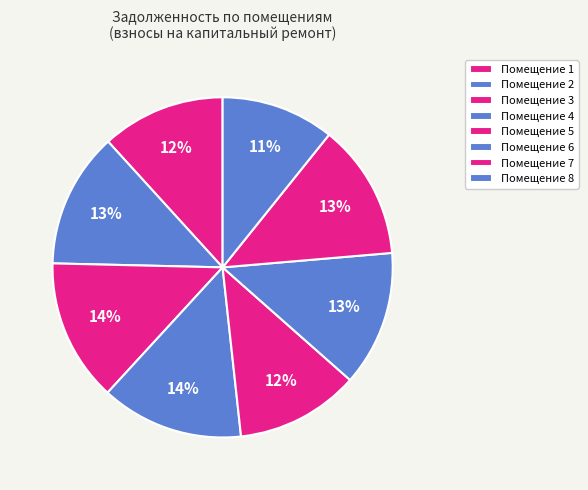

How many segments does this pie chart have?

8